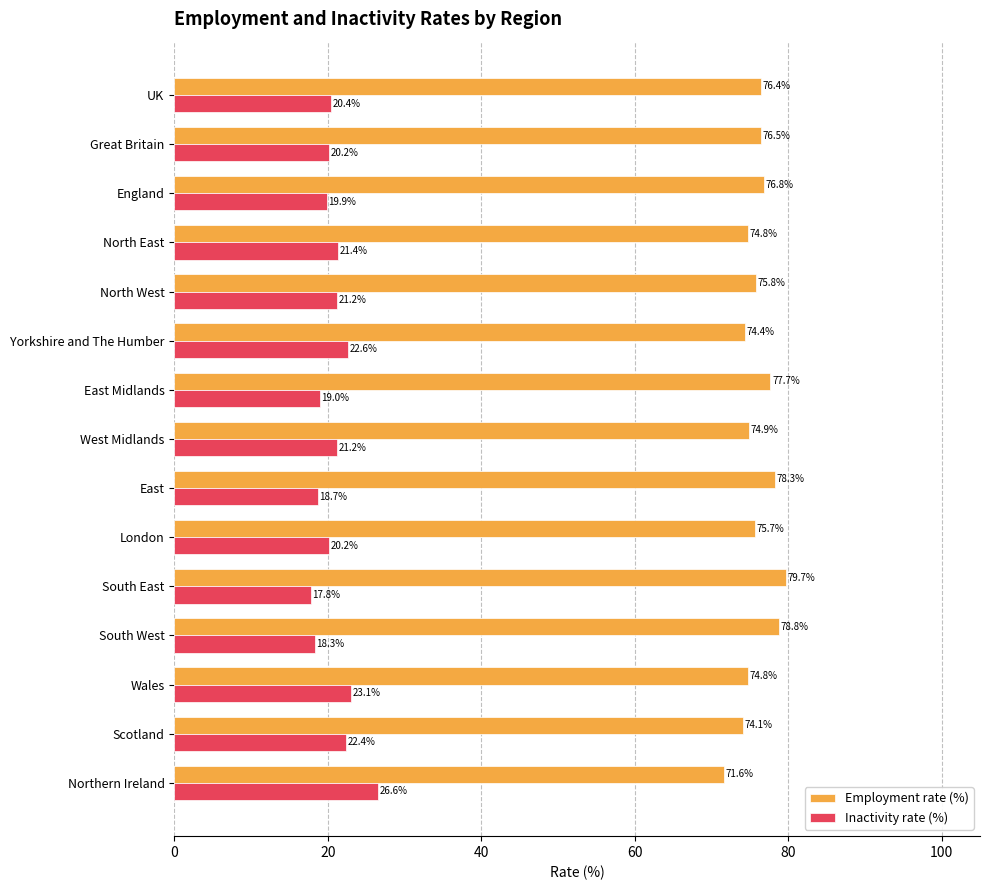

Rank the series by their maximum value, from lowest to highest.

Inactivity rate (%), Employment rate (%)